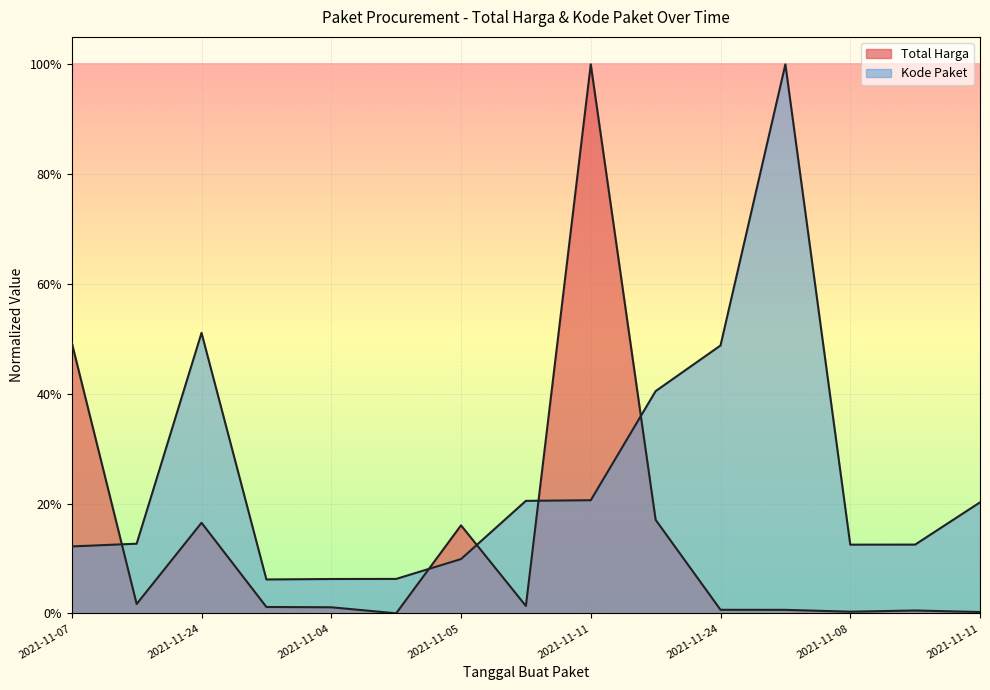

Between which two adjacent categories do Total Harga and Kode Paket first intersect?

2021-11-07 and 2021-11-08